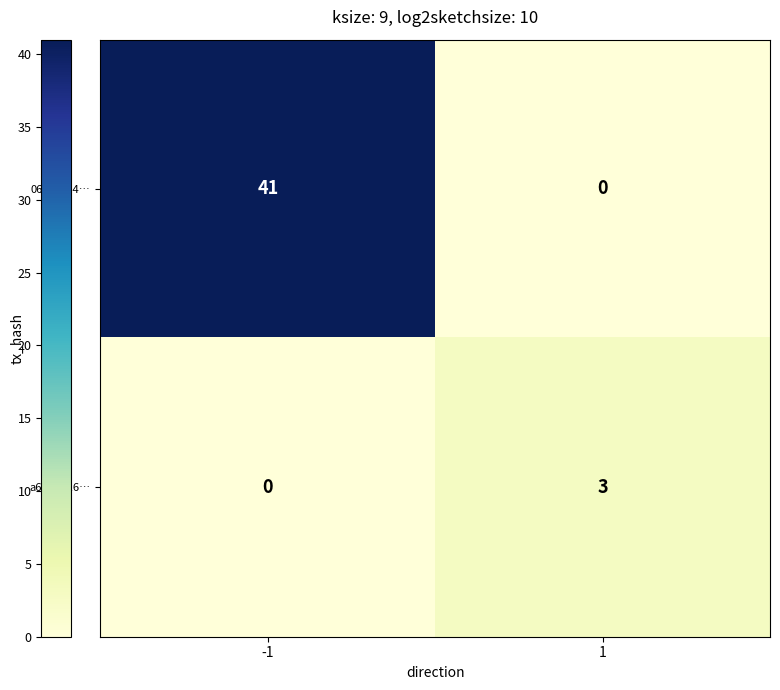

The a653b116… series shows 0 at -1. True or false?

True